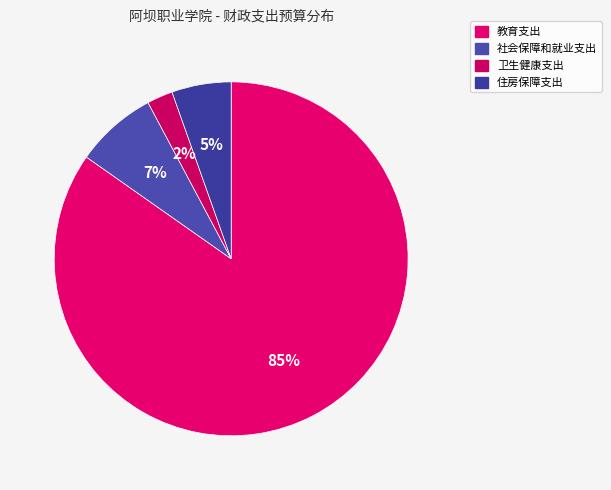

Is it true that 卫生健康支出 is 2% of the pie?

True